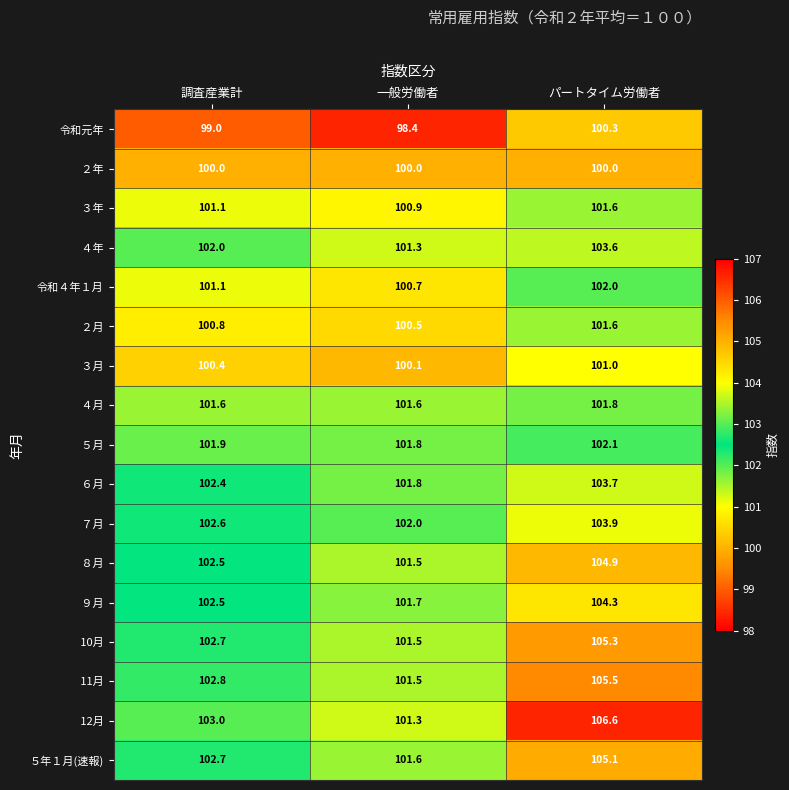

Which category has the highest value across all series?

パートタイム労働者